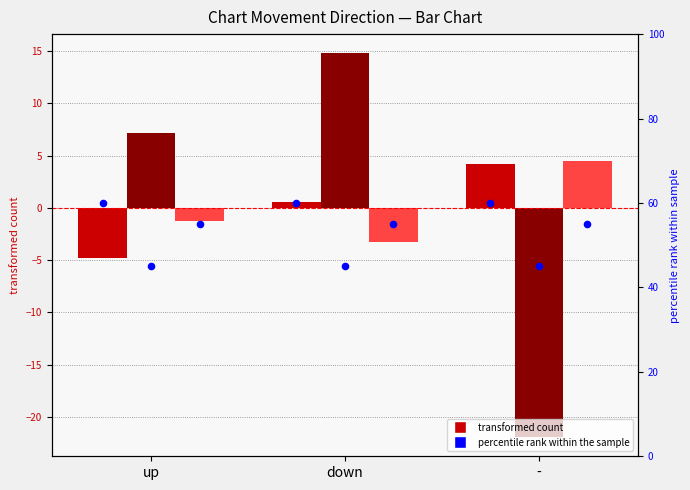

Is the value of Avg Position (centered) at - greater than the value of Avg Weeks on Chart (centered) at down?

No